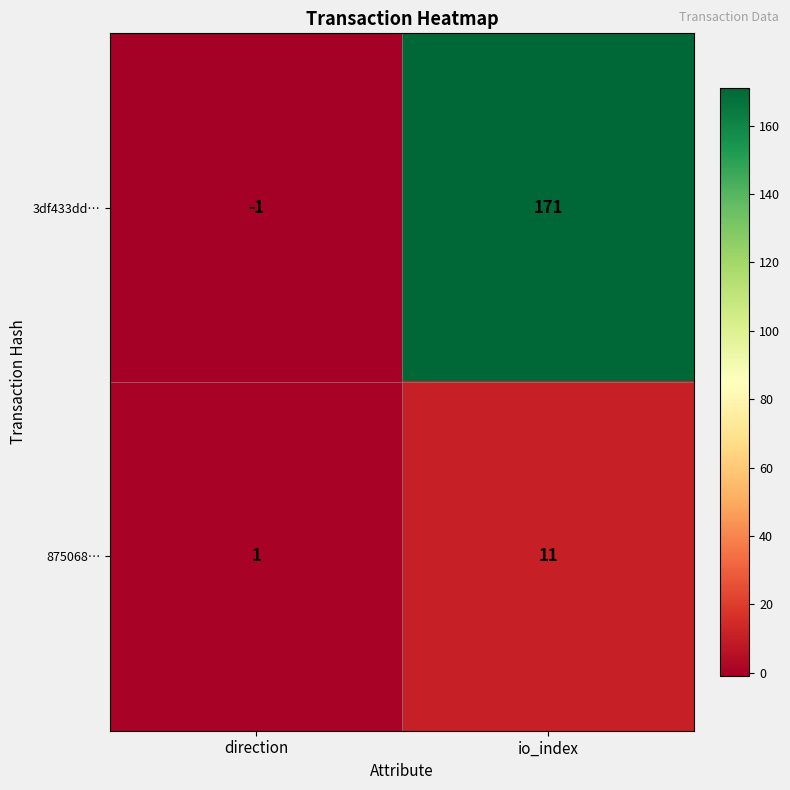

At which label is 875068… closest to 6?

direction